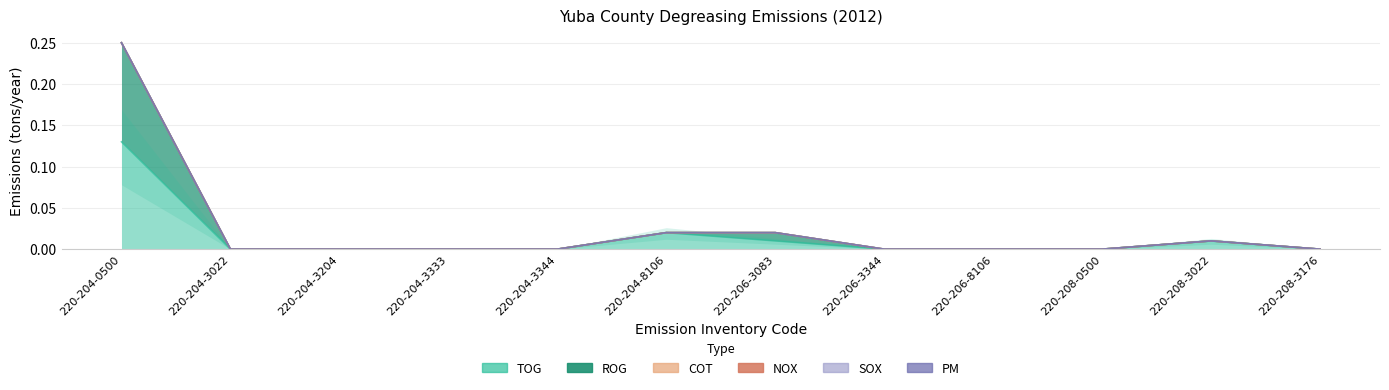

True or false: TOG and SOX intersect in this chart.

False